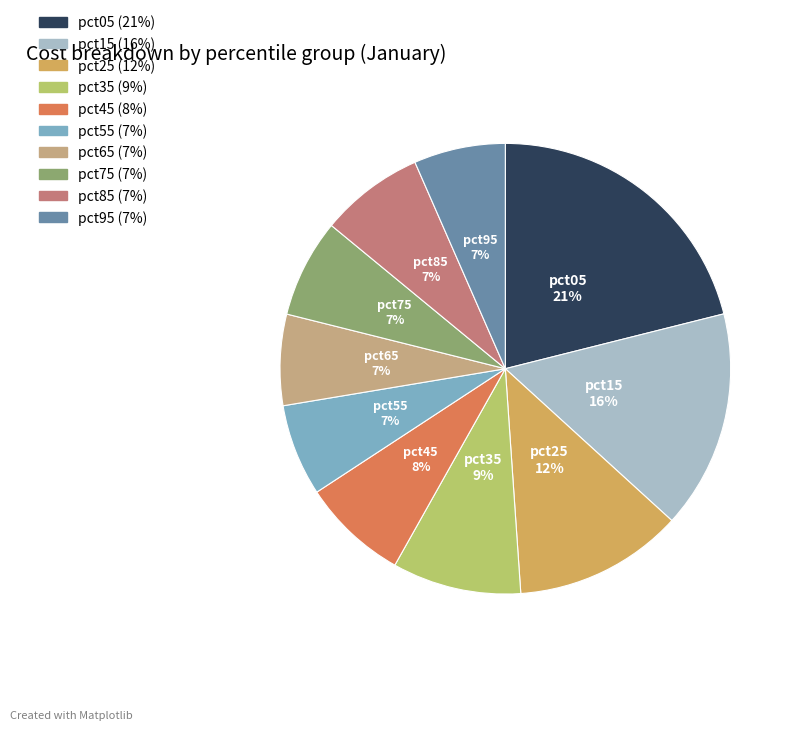

The pct05 slice represents 14% of the pie. True or false?

False